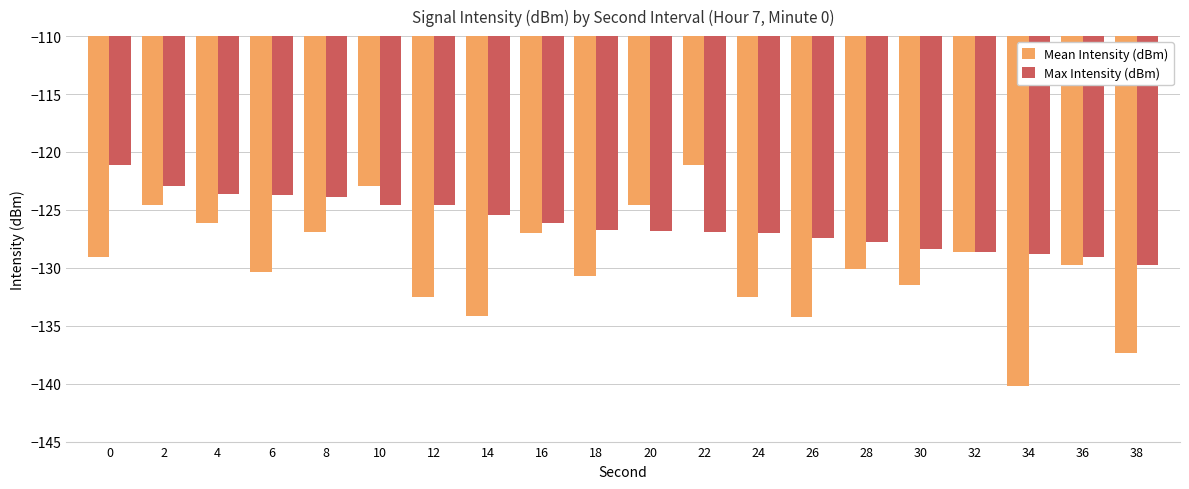

List the series in order of their overall mean, highest first.

Max Intensity (dBm), Mean Intensity (dBm)